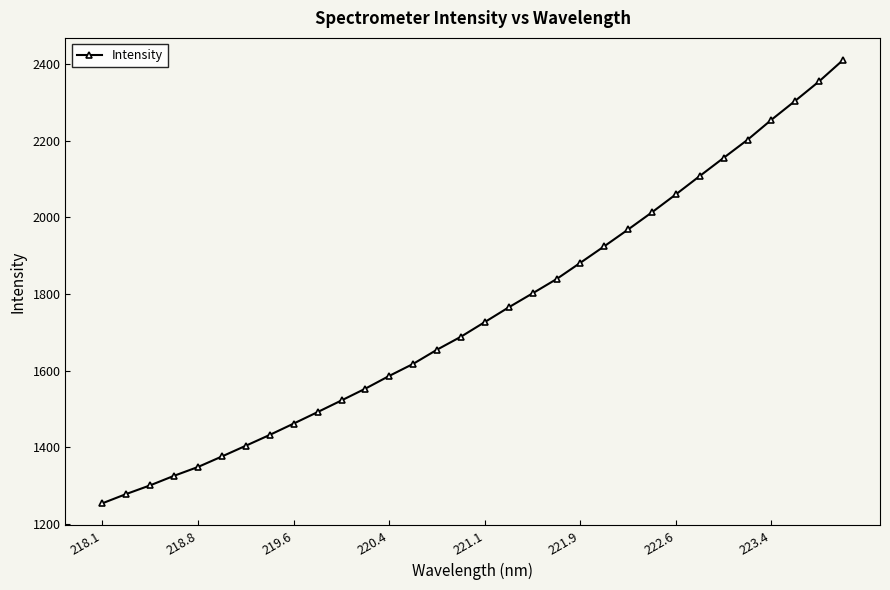

Reading left to right, list all the values displayed in this chart.

1254.7	1278.9	1301.5	1326.4	1349.3	1376.7	1404.7	1432.9	1462.4	1492.3	1522.7	1553.5	1586.7	1618.0	1655.0	1688.8	1727.0	1765.3	1801.9	1838.9	1881.5	1924.5	1968.2	2013.1	2059.8	2107.5	2154.8	2201.8	2253.9	2303.5	2354.1	2409.7